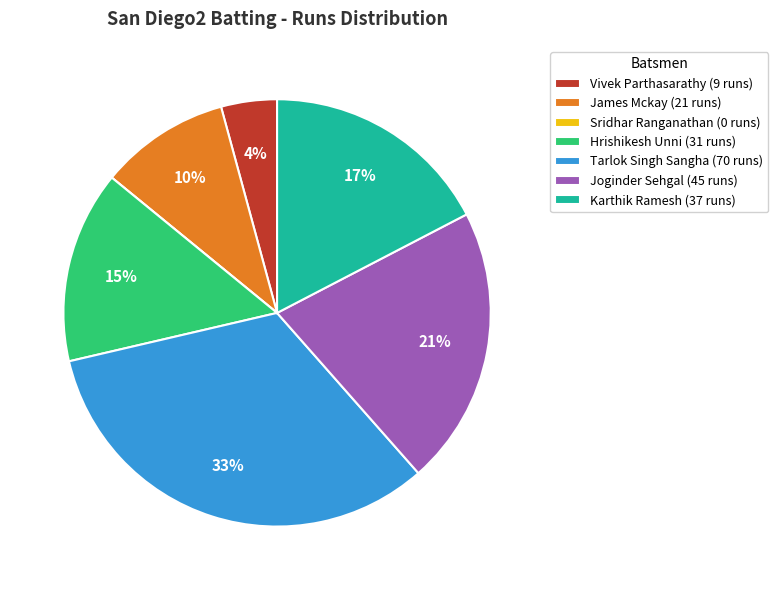

Between Karthik Ramesh (37 runs) and James Mckay (21 runs), which is larger?

Karthik Ramesh (37 runs)